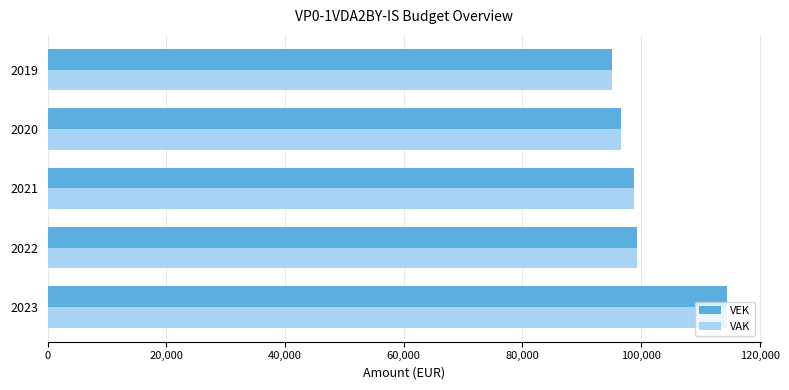

At which category is the sum across all series the highest?

2023